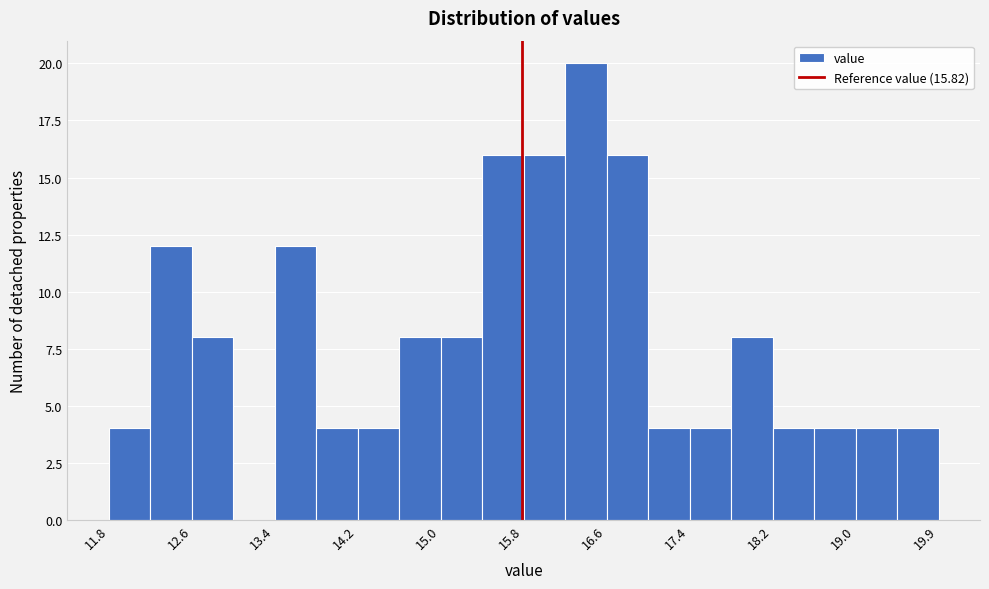

Reading left to right, transcribe this chart: for each bar, give the range it covers on the x-axis and its height. Neither the bar edges nor the heights are printed on the chart, so give them approximately, as read against the axes.

11.8 to 12.2: 4
12.2 to 12.6: 12
12.6 to 13.0: 8
13.0 to 13.4: 0
13.4 to 13.8: 12
13.8 to 14.2: 4
14.2 to 14.6: 4
14.6 to 15.0: 8
15.0 to 15.4: 8
15.4 to 15.8: 16
15.8 to 16.2: 16
16.2 to 16.6: 20
16.6 to 17.0: 16
17.0 to 17.4: 4
17.4 to 17.8: 4
17.8 to 18.2: 8
18.2 to 18.6: 4
18.6 to 19.0: 4
19.0 to 19.4: 4
19.4 to 19.9: 4